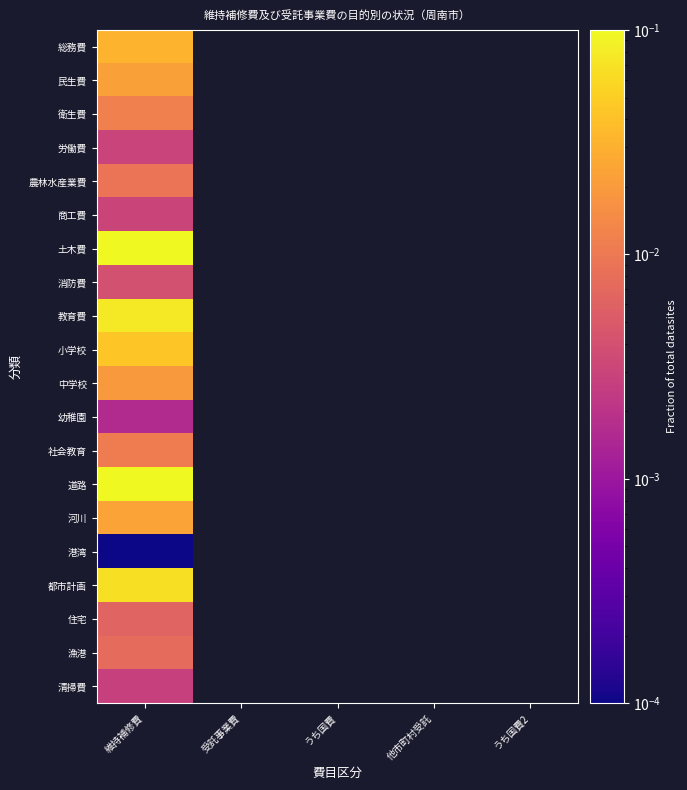

How many values in 農林水産業費 are above zero?

1